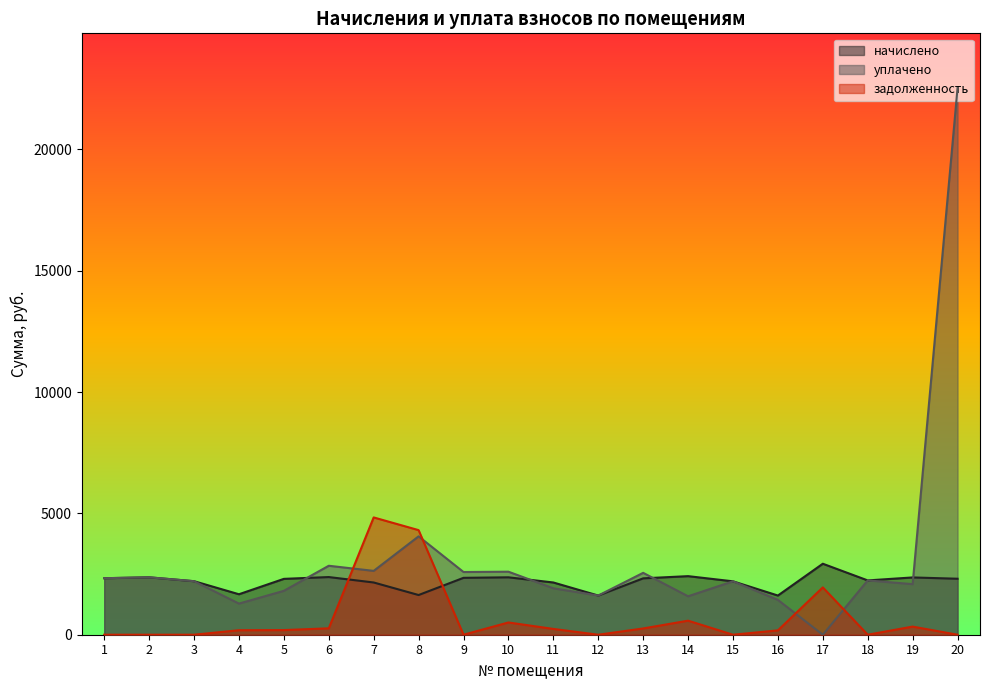

True or false: уплачено has a value of 2630.7 at 7.

True